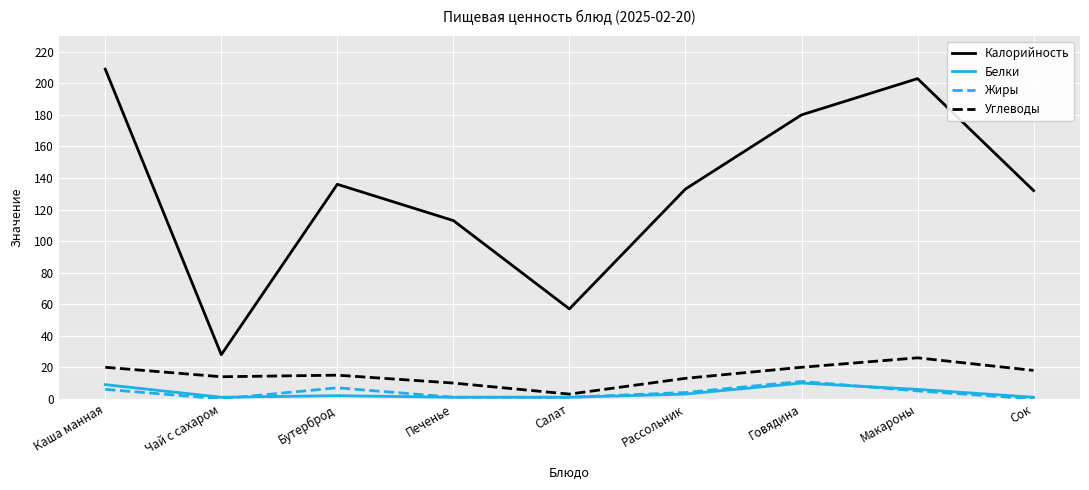

What are all the series names shown in the legend?

Калорийность, Белки, Жиры, Углеводы